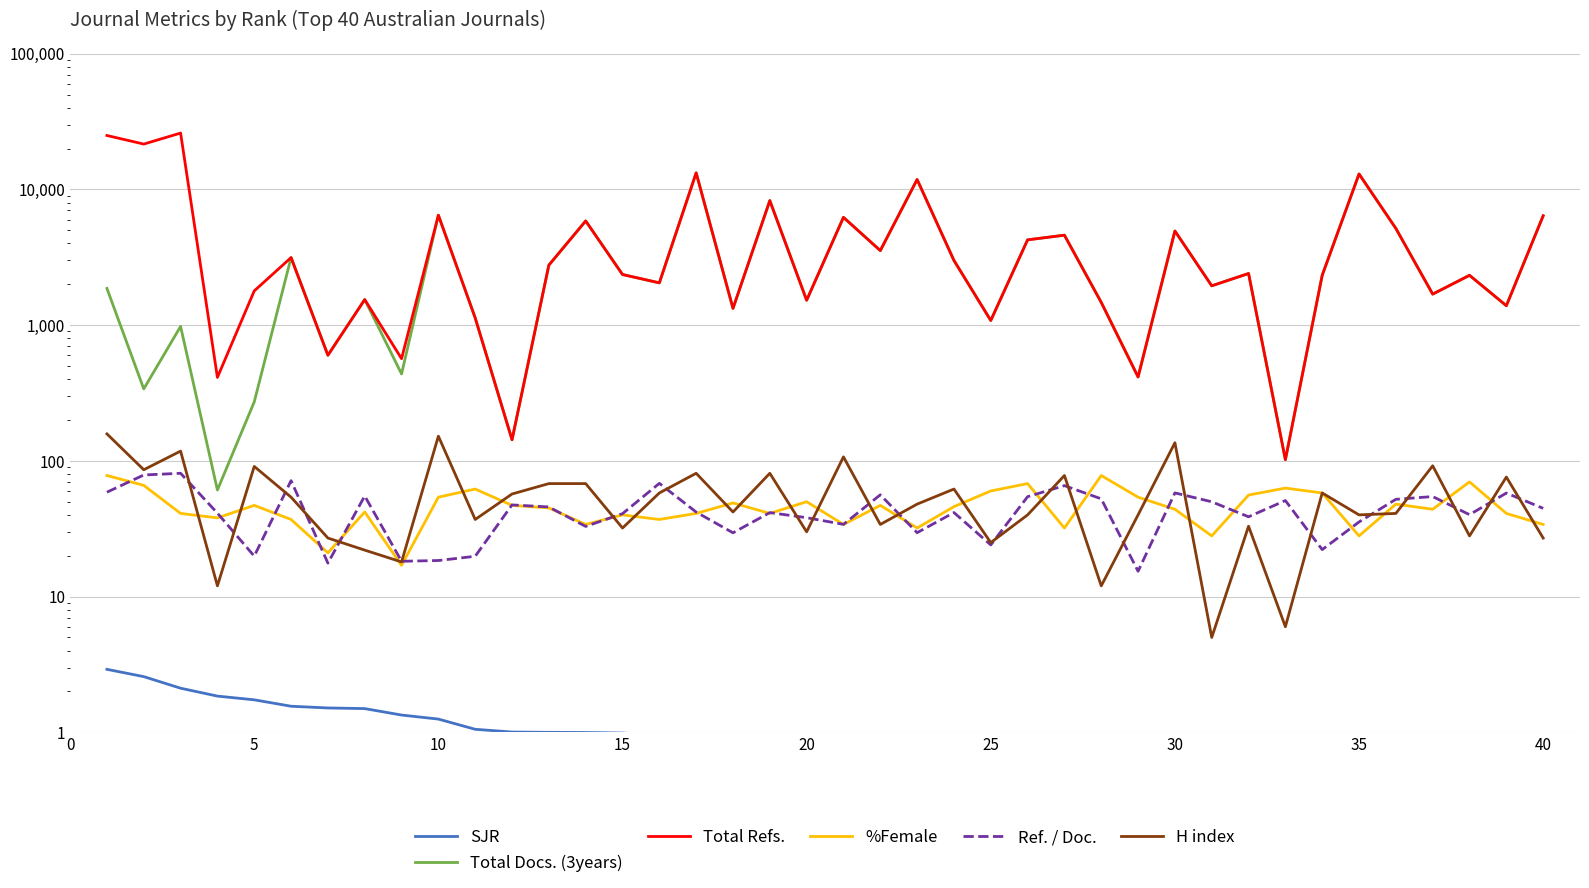

What is the maximum value for H index?

158.0